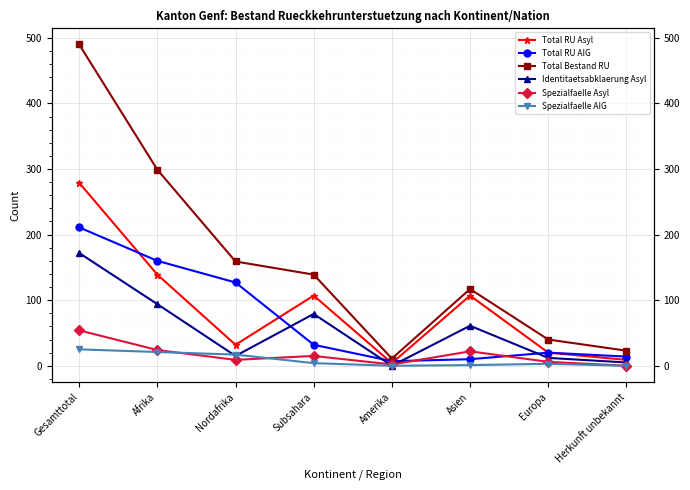

What is the total value across all series at Afrika?

737